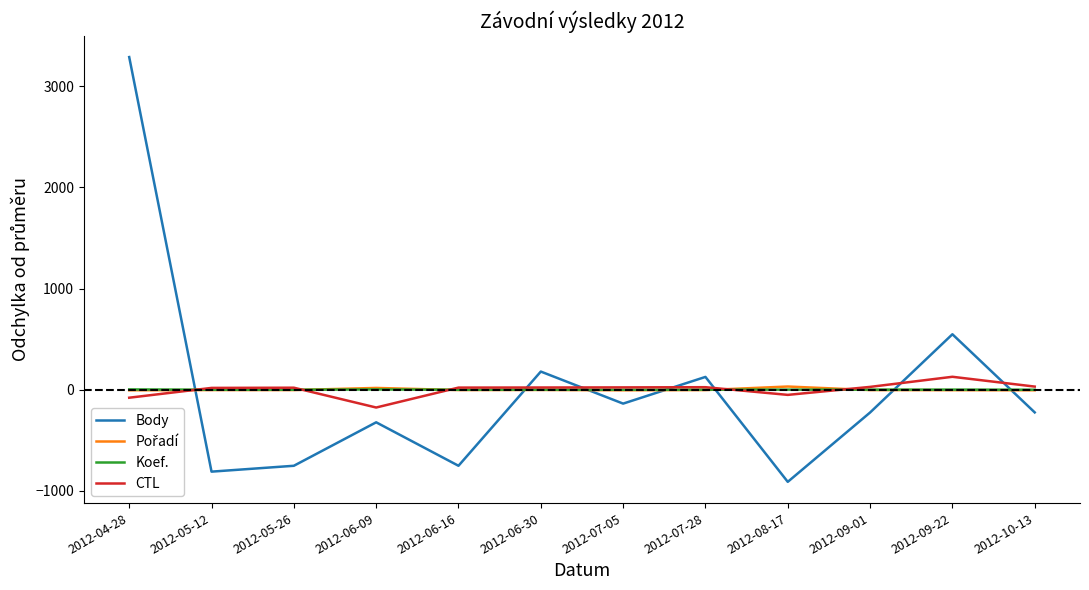

What is the minimum value shown in the chart?

-912.2